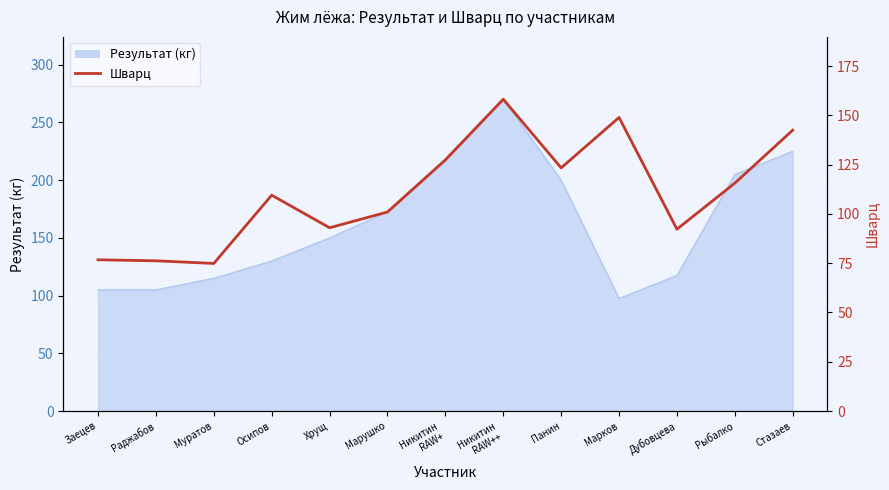

The chart shows a value of 43.1 at Никитин
RAW+. True or false?

False